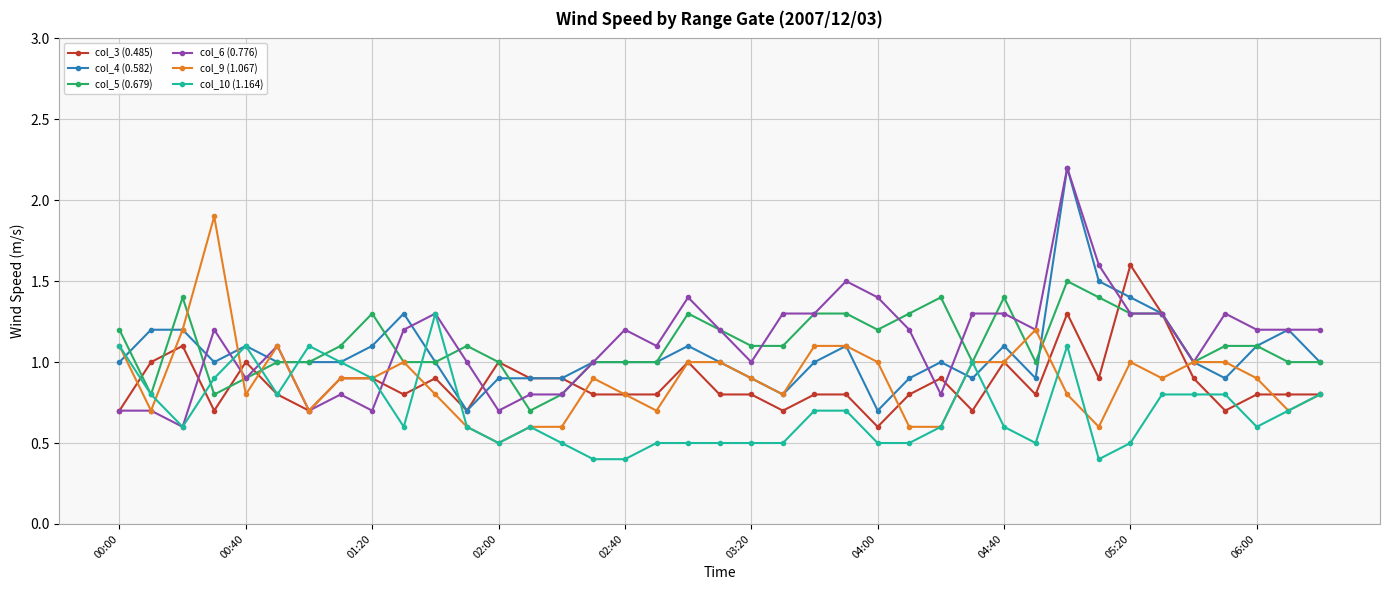

What is the maximum value shown in the chart?

2.2